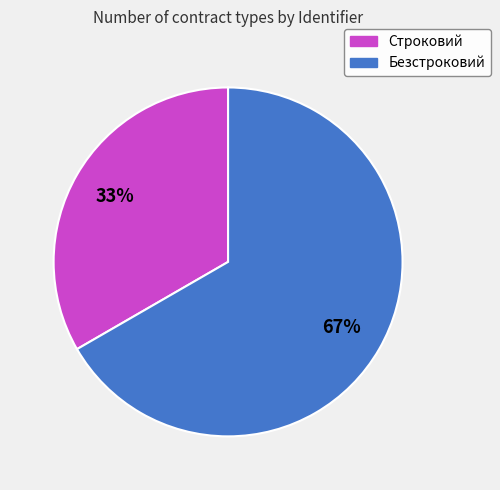

How many segments does this pie chart have?

2